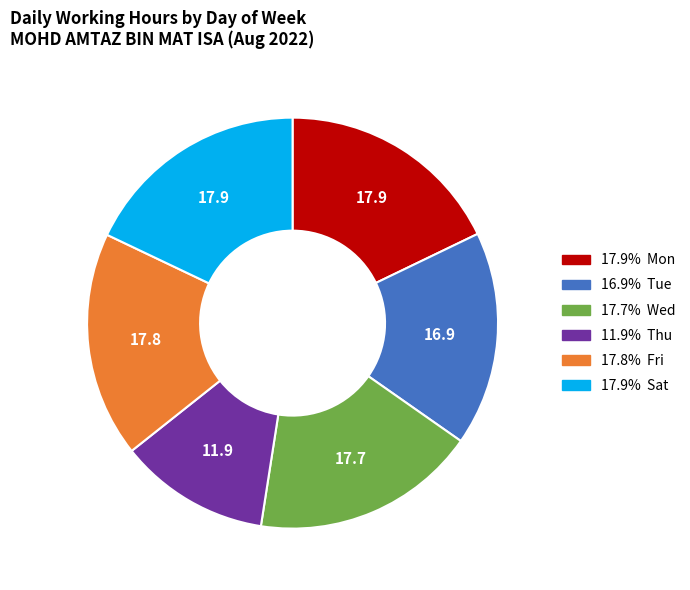

Is there a majority slice in this chart?

No